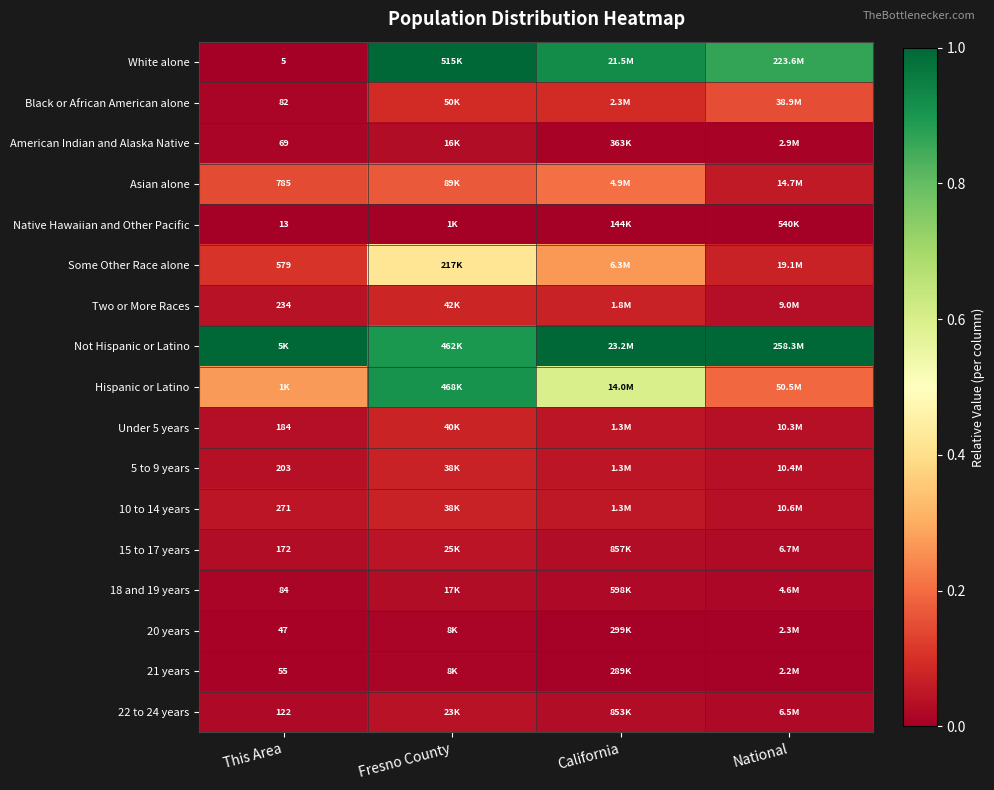

Is the value of 18 and 19 years at This Area greater than the value of Some Other Race alone at This Area?

No